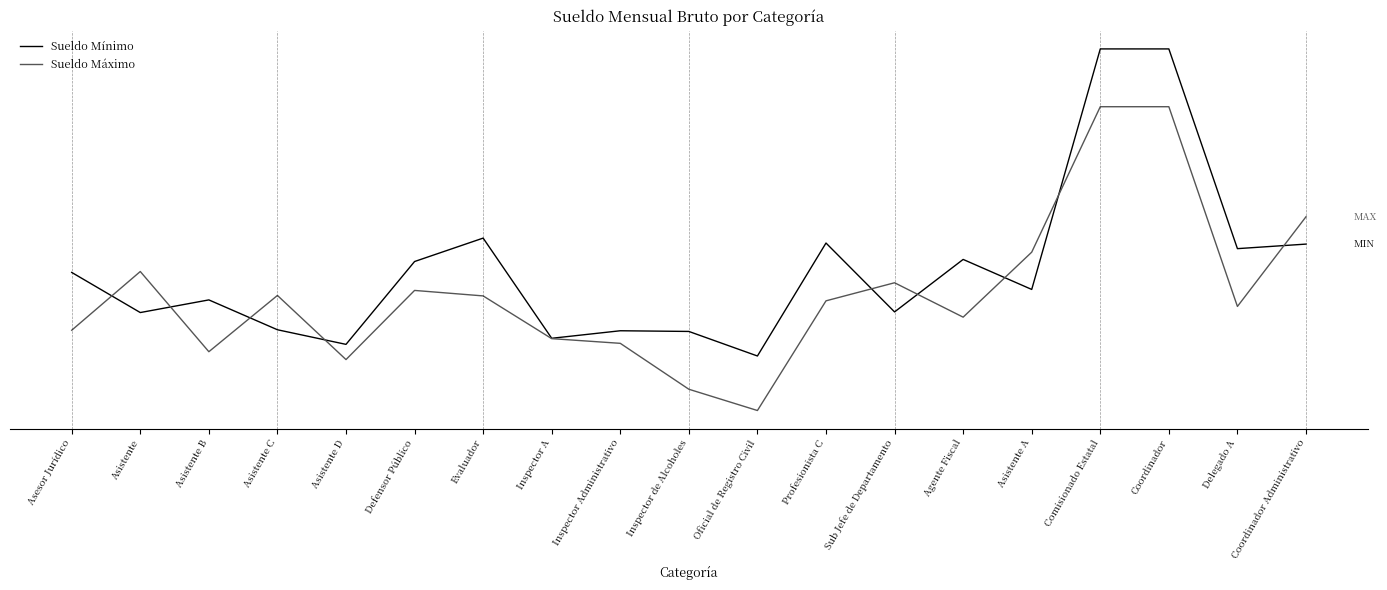

What is the sum of all Sueldo Mínimo values?

393070.1